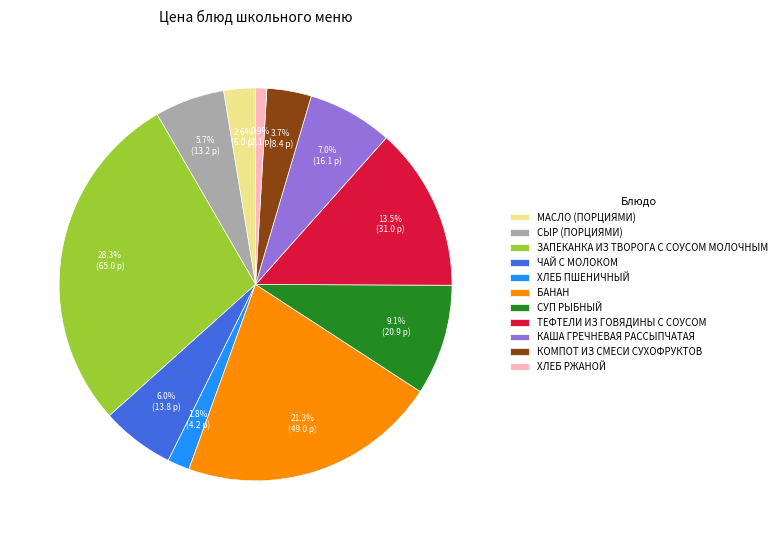

How many slices are in this pie chart?

11